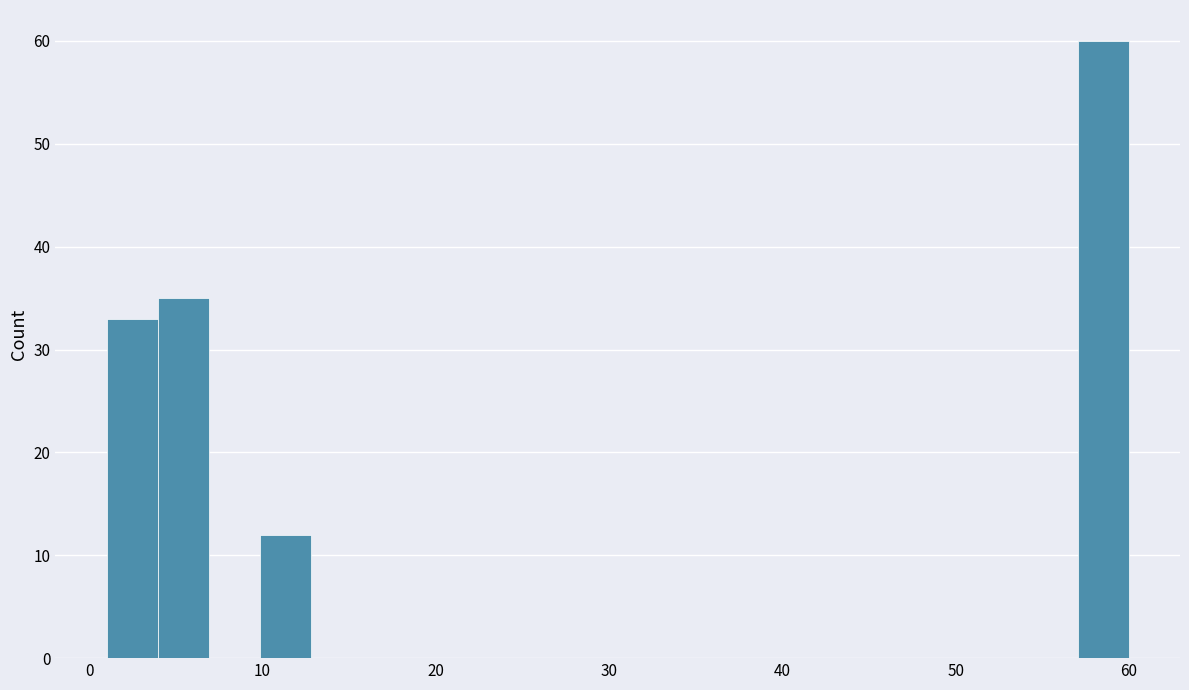

Around what value on the x-axis is the tallest bar? Give the approximate position of its centre, as read against the axis.

59